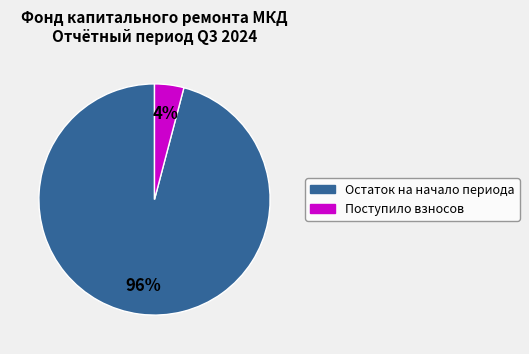

Is there a majority slice in this chart?

Yes